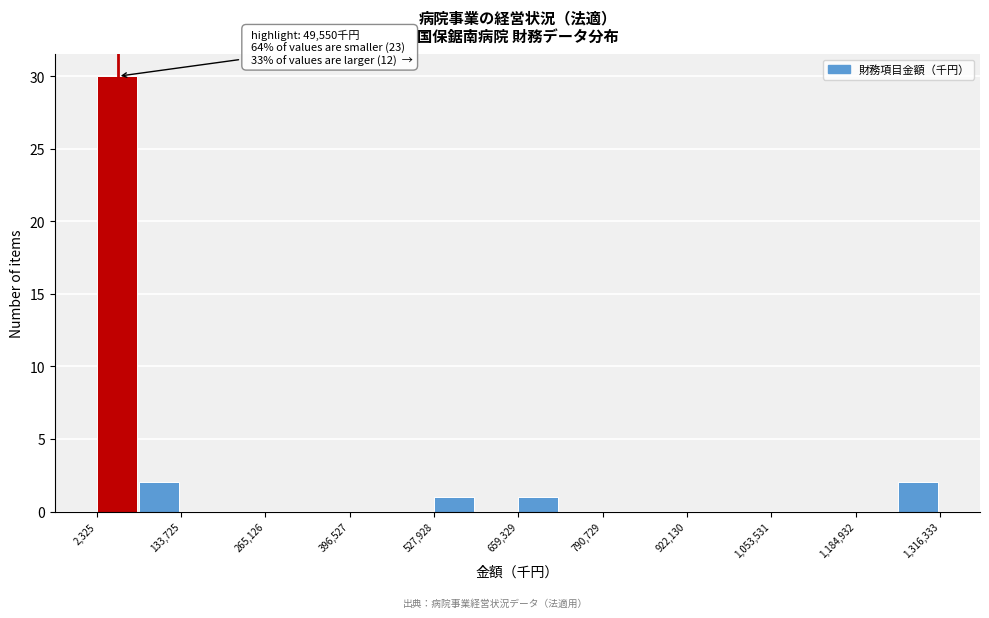

Around what value on the x-axis is the tallest bar? Give the approximate position of its centre, as read against the axis.

40000